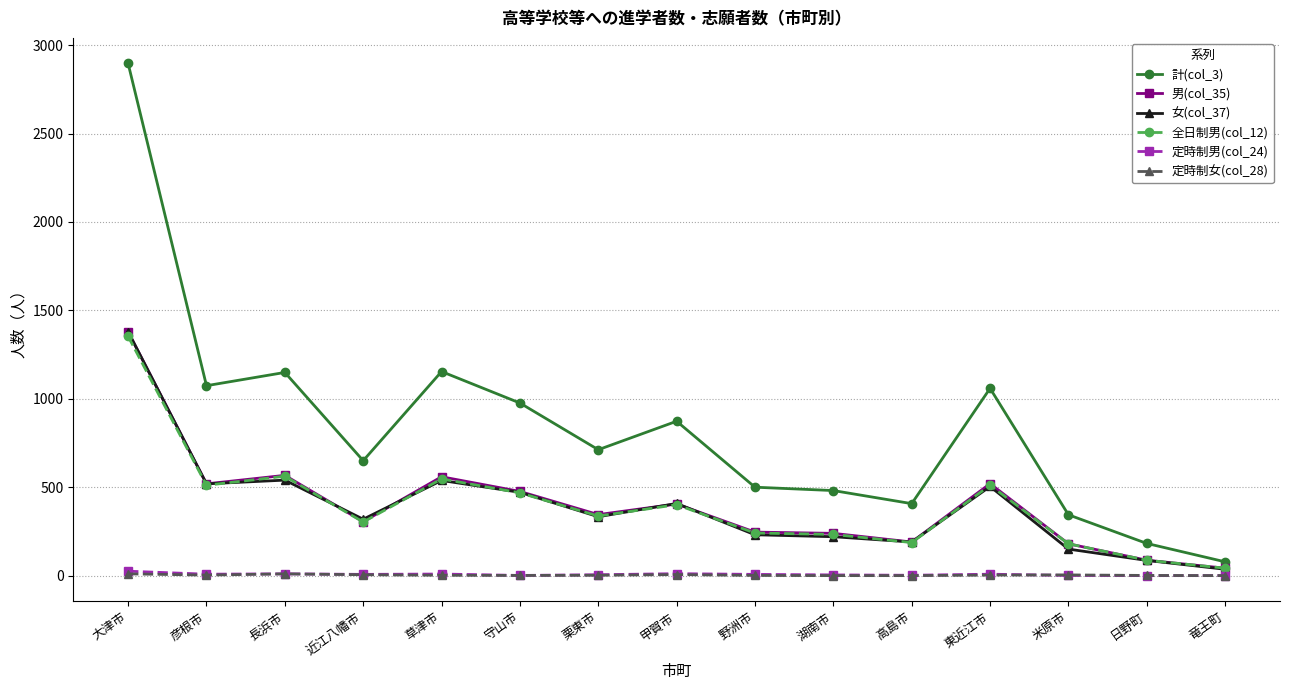

True or false: 全日制男(col_12) and 定時制女(col_28) cross at least once.

False